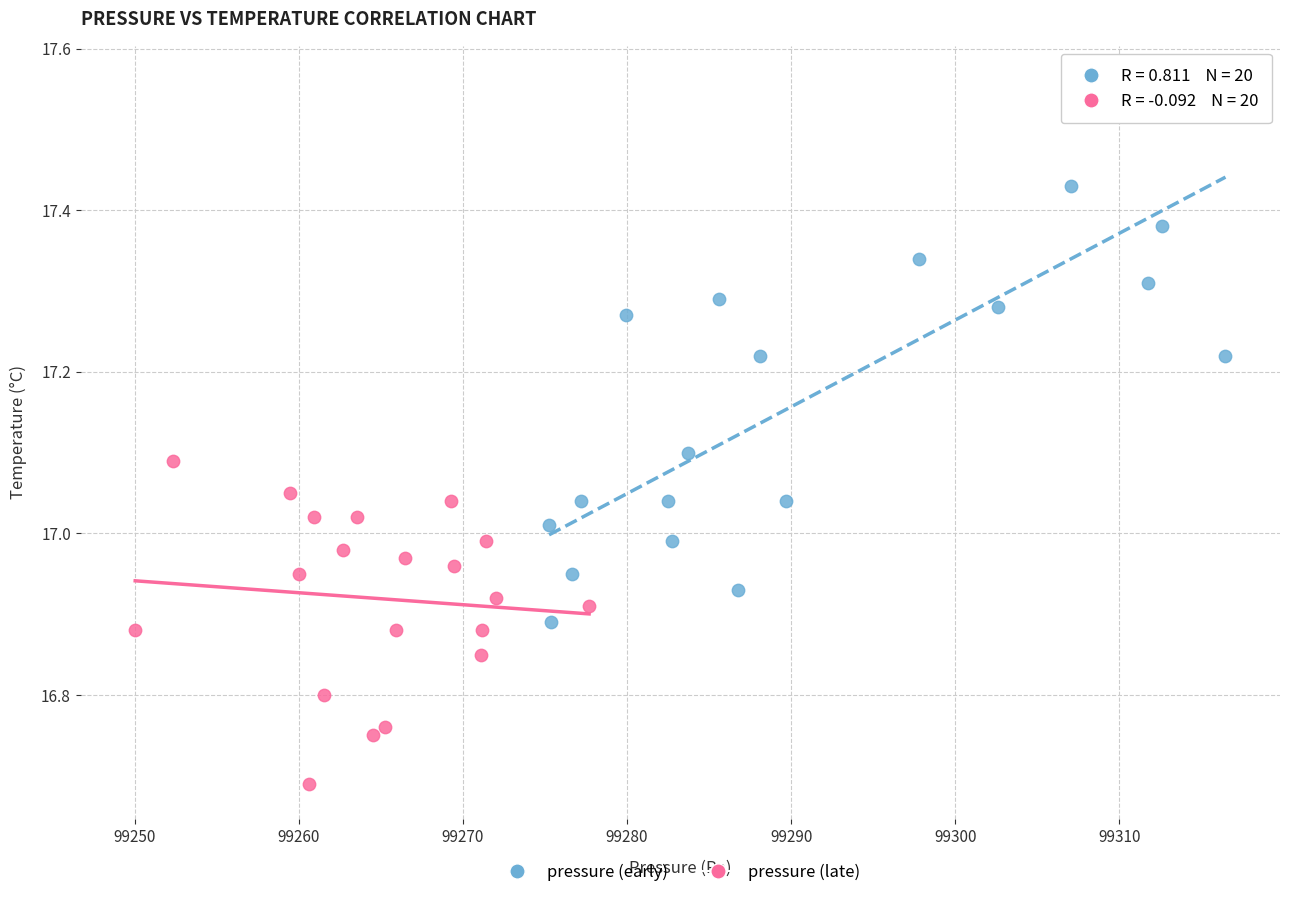

Which series reaches the minimum Y coordinate?

pressure (late)